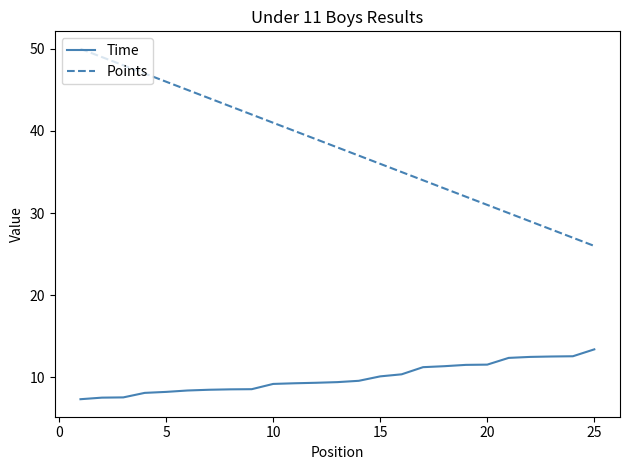

True or false: Time and Points cross at least once.

False